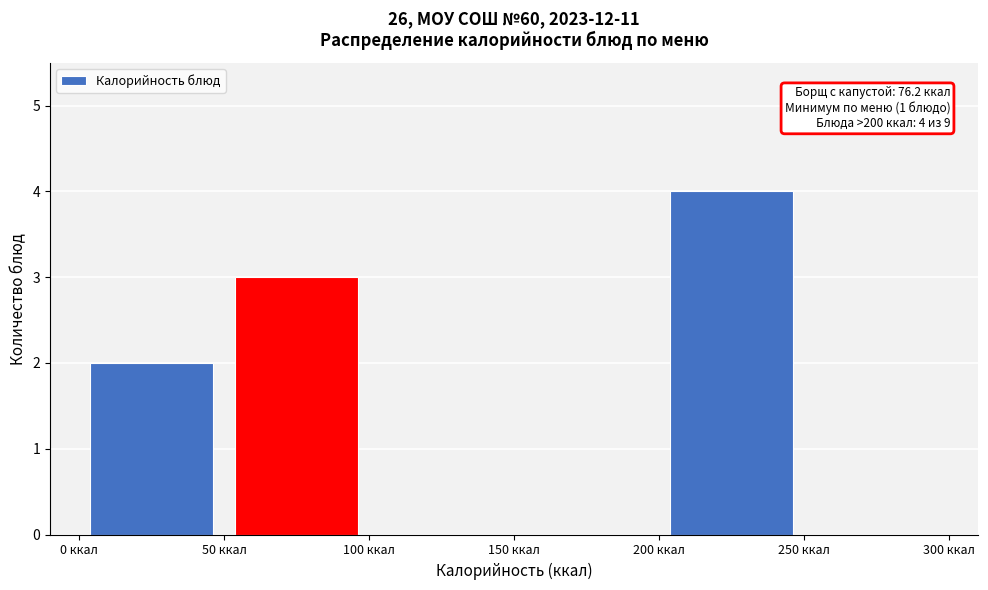

Which range on the x-axis has the tallest bar?

200 to 250